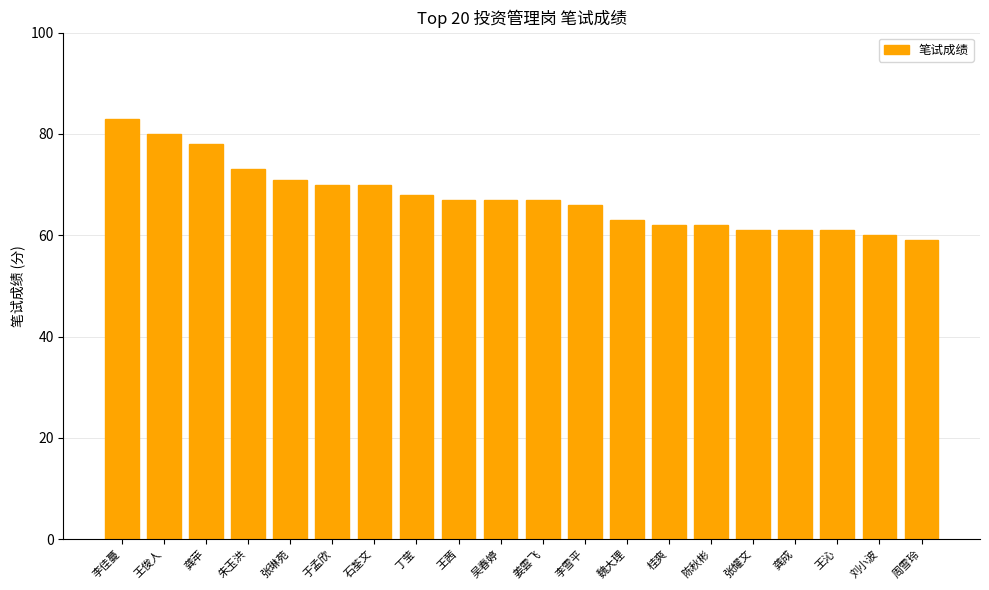

Which label corresponds to the largest value in the chart?

李佳蔓